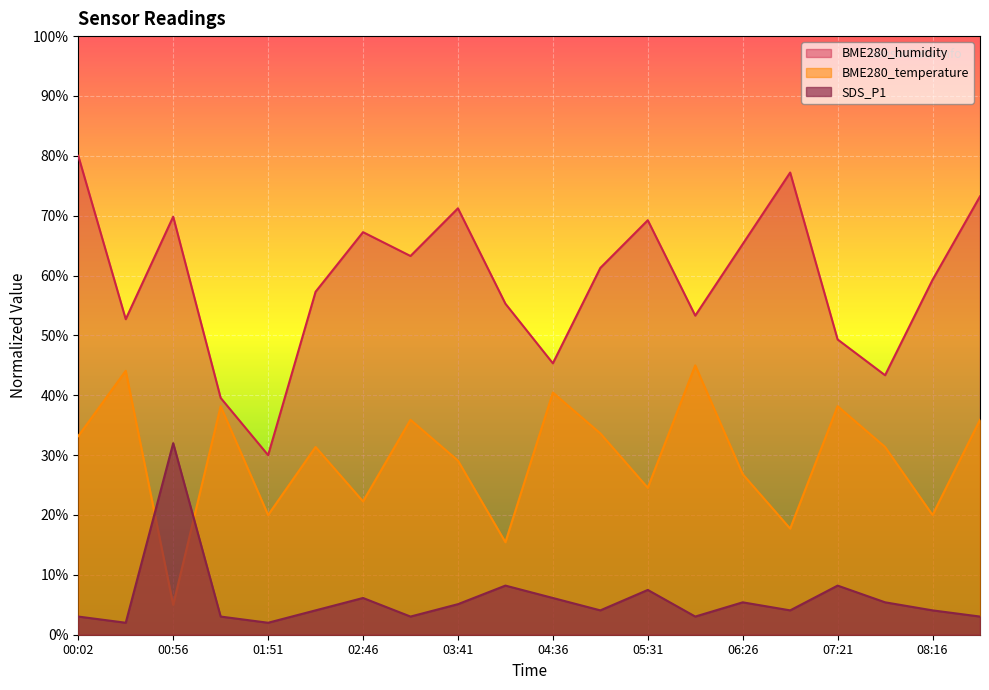

The BME280_humidity series shows 17.5 at 04:36. True or false?

False